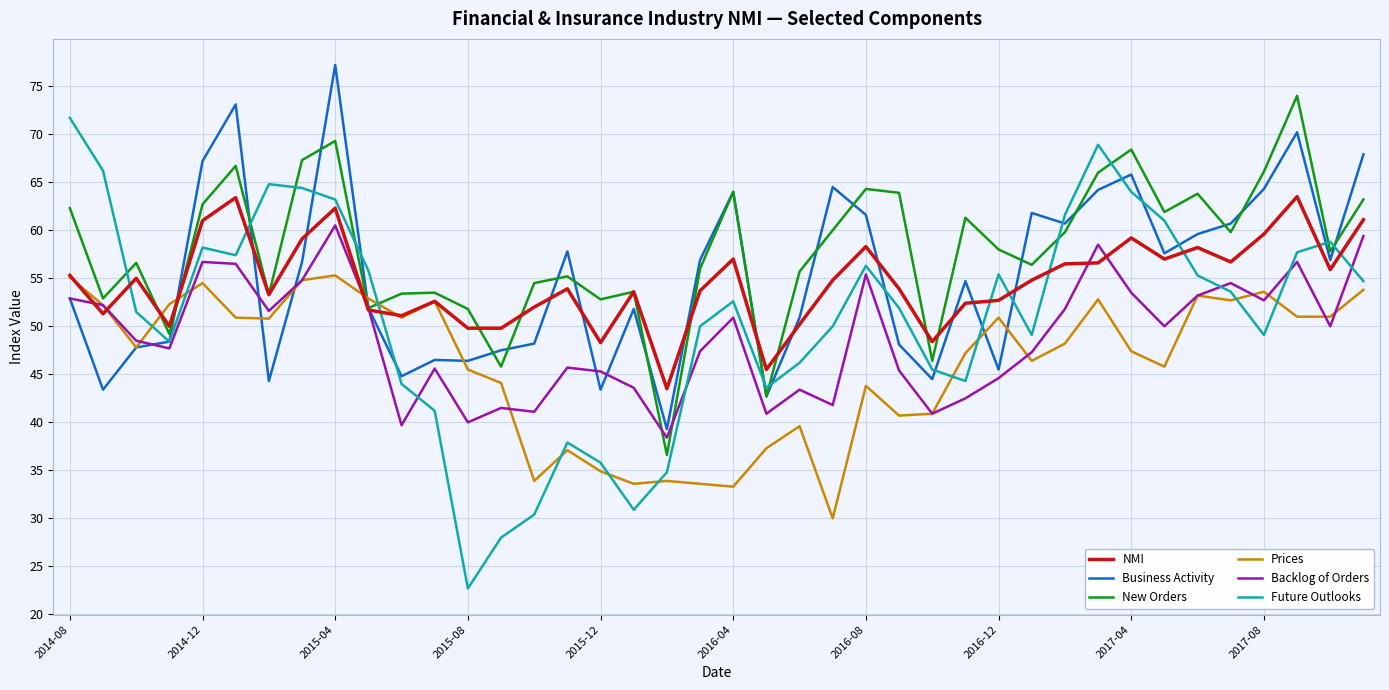

What is the greatest value displayed?

77.2